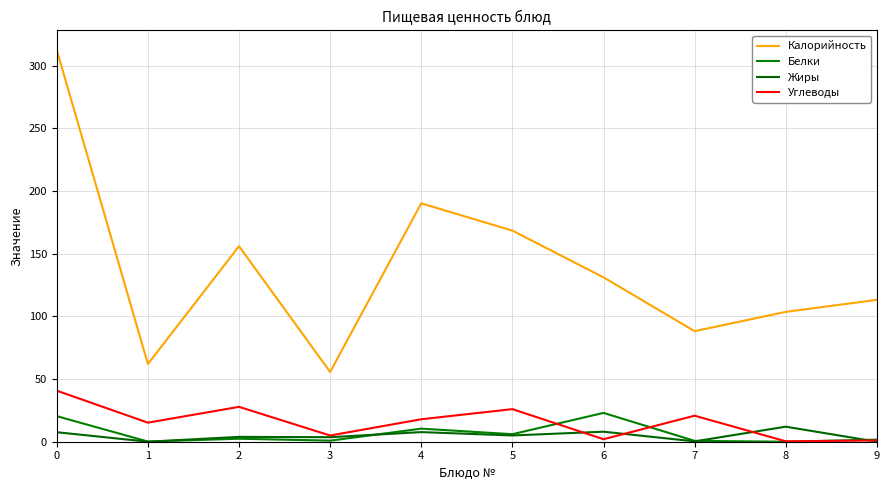

Which category has the lowest value across all series?

8